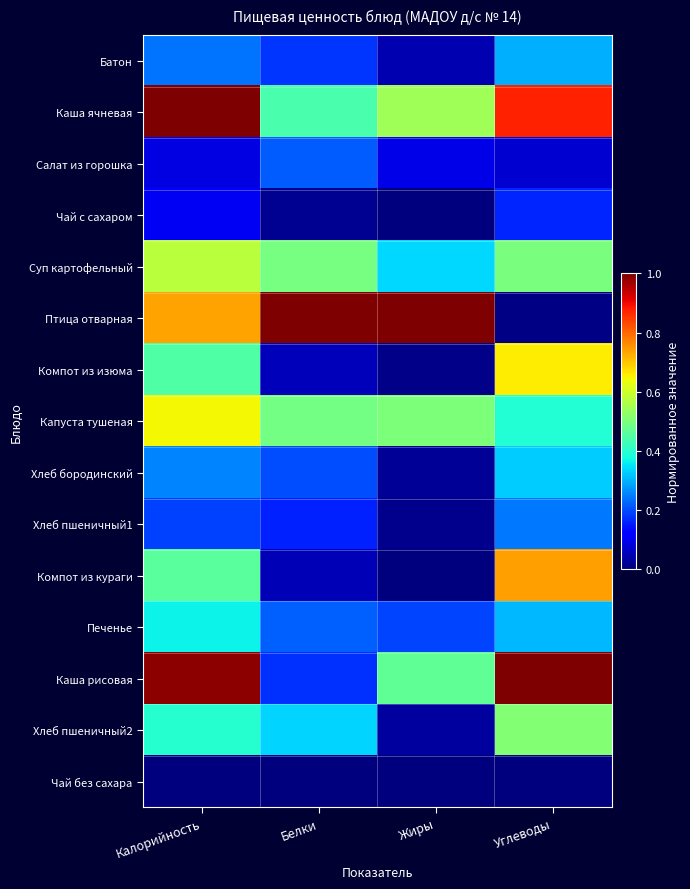

Between Белки and Углеводы, which series saw the biggest shift?

Птица отварная